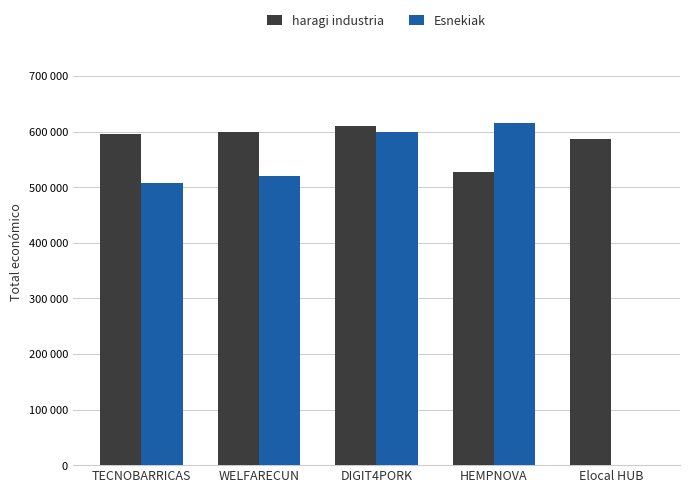

What is the lowest value of the haragi industria series?

526962